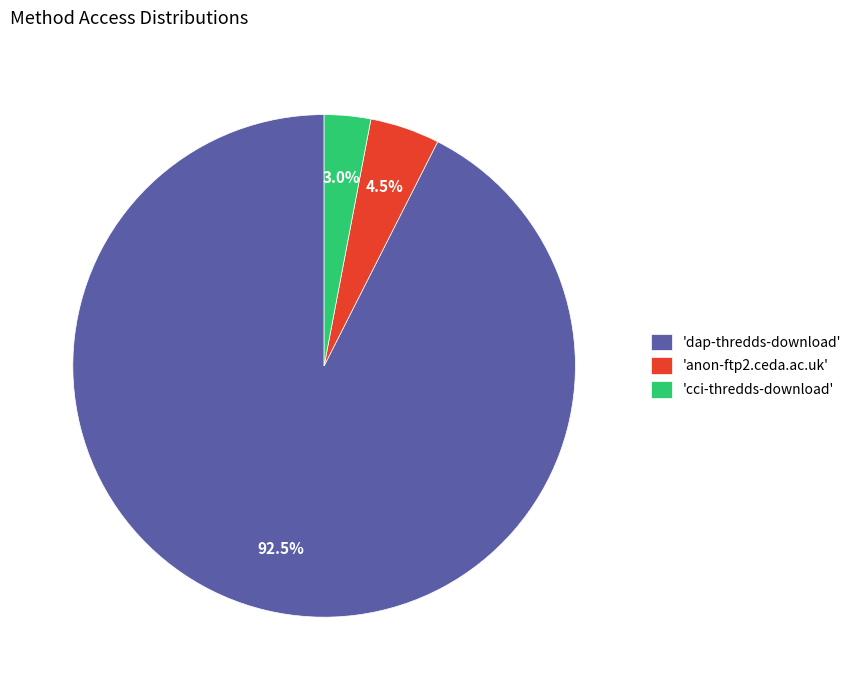

Which slice represents more than half of the pie?

'dap-thredds-download'